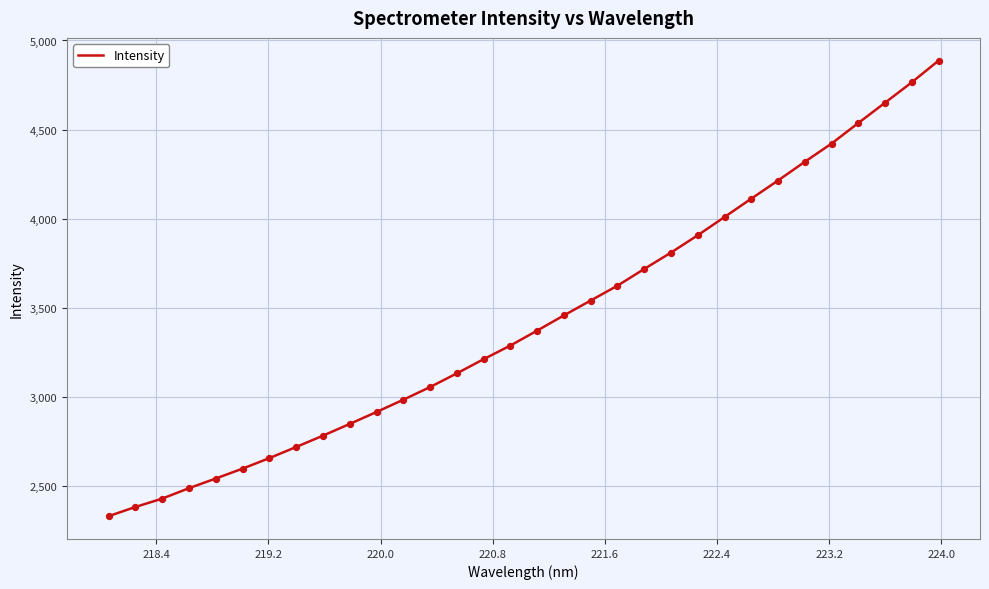

What is the difference between the maximum and minimum values?

2556.9